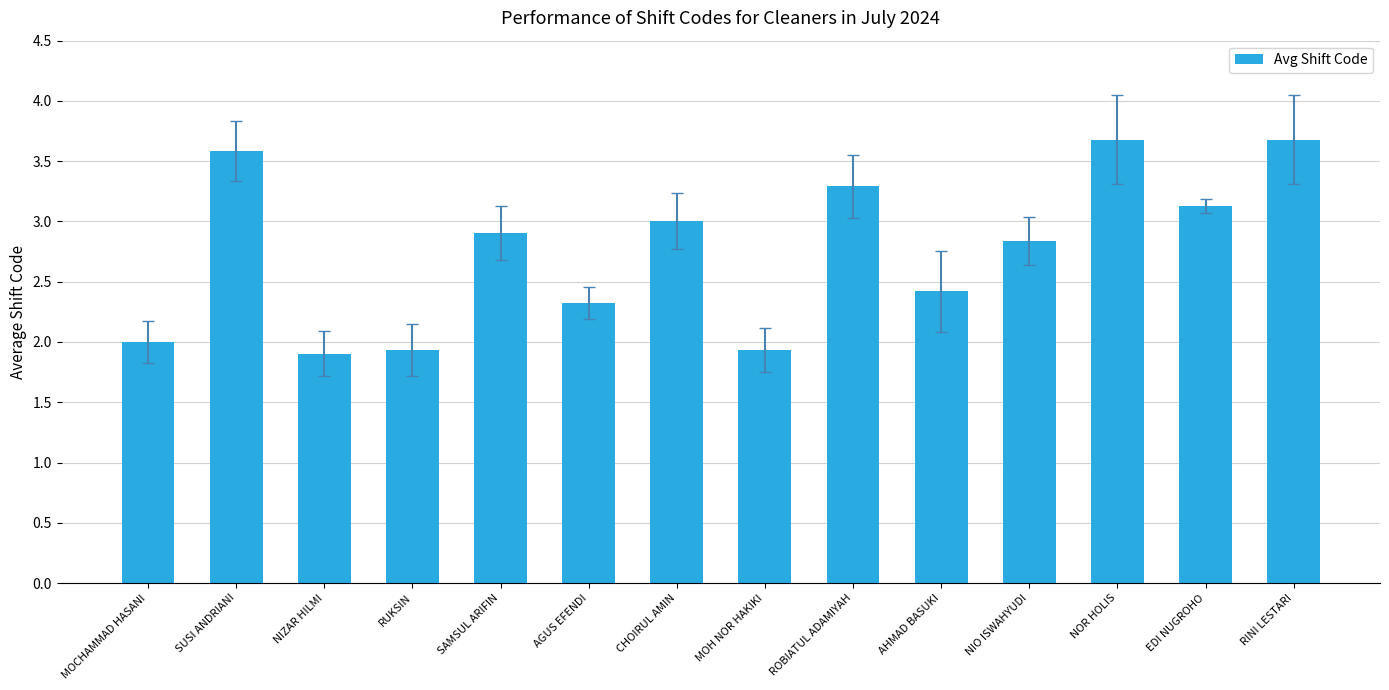

What is the smallest value displayed?

1.9